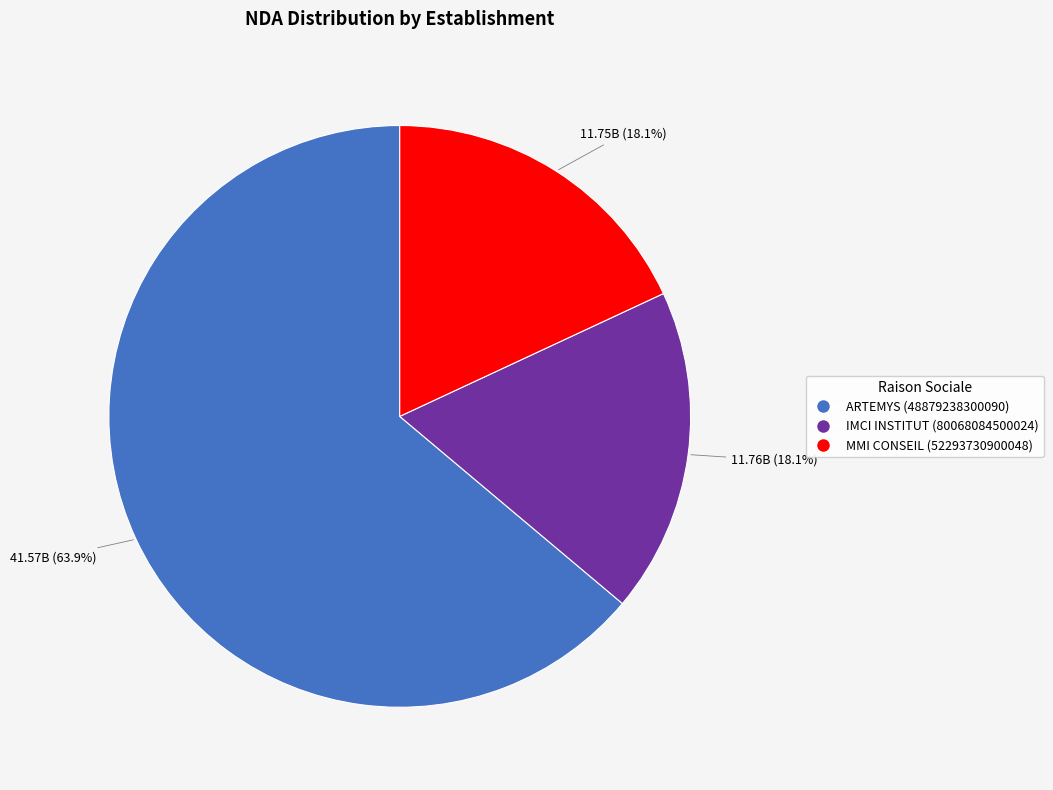

The IMCI INSTITUT (80068084500024) slice represents 18% of the pie. True or false?

True